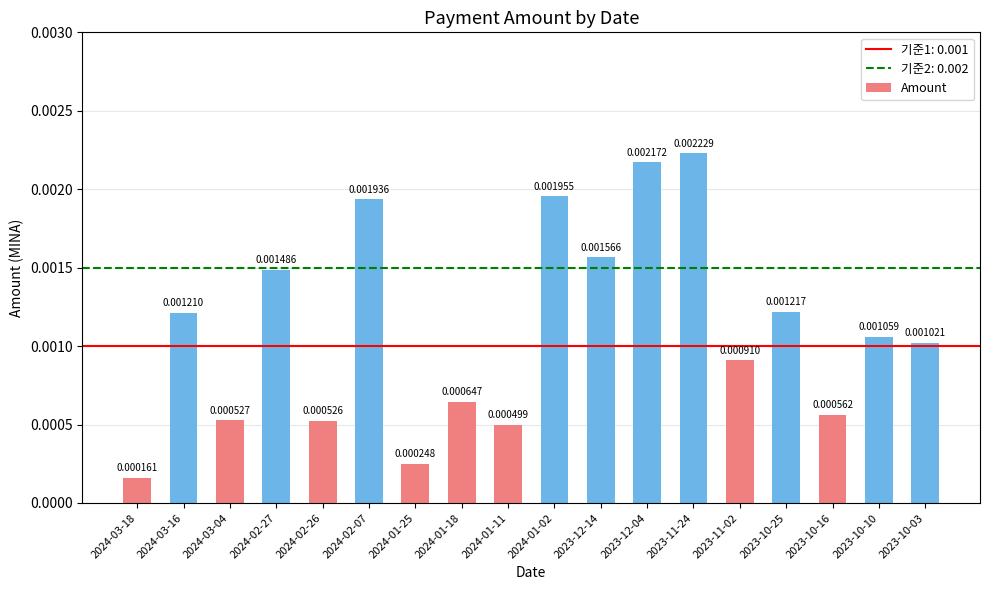

Between 2024-01-11 and 2023-10-16, which is larger?

2023-10-16